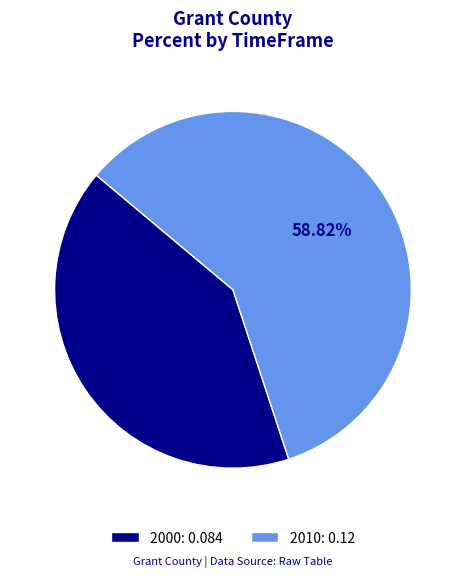

How many slices are in this pie chart?

2